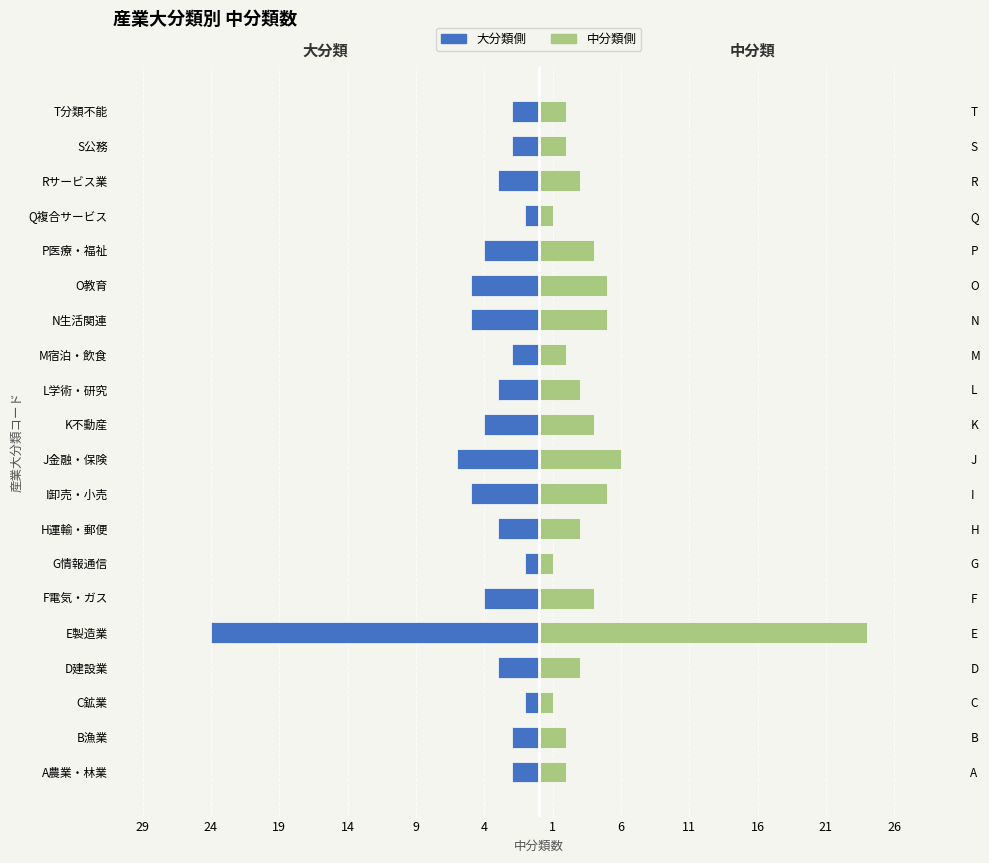

What are all the series names shown in the legend?

大分類 (左側), 中分類 (右側)